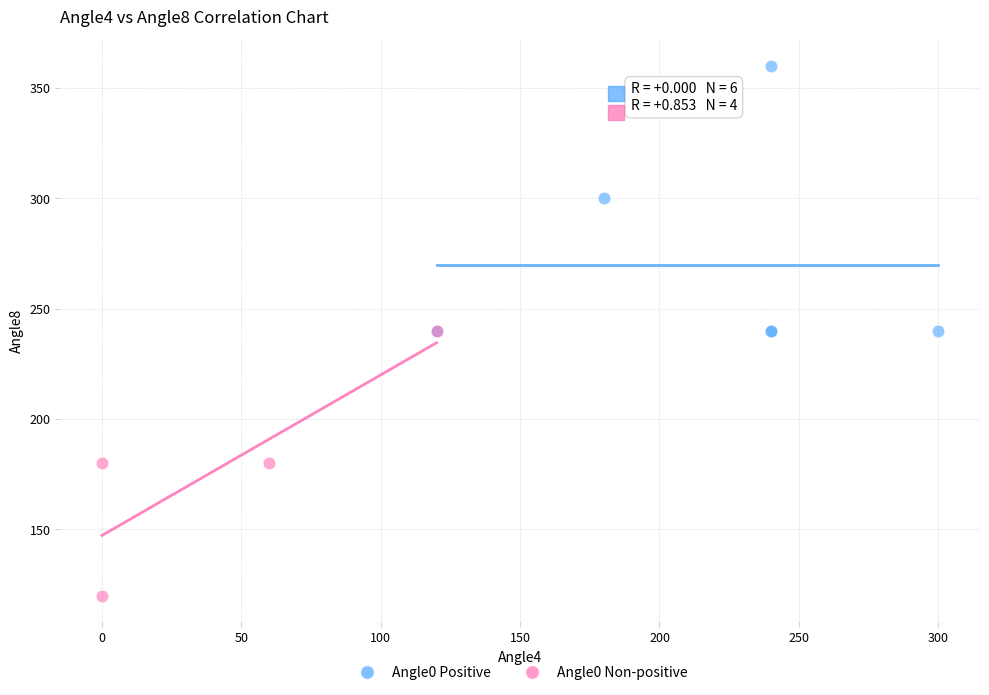

What are all the series names shown in the legend?

Angle0 Positive, Angle0 Non-positive